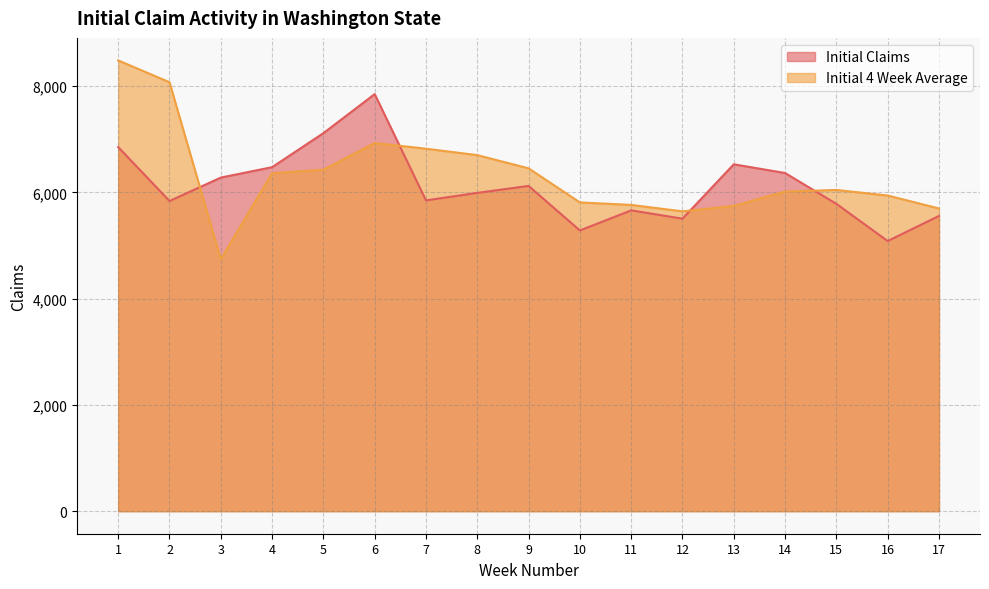

Which series ends up on top after the final intersection of Initial 4 Week Average and Initial Claims?

Initial 4 Week Average